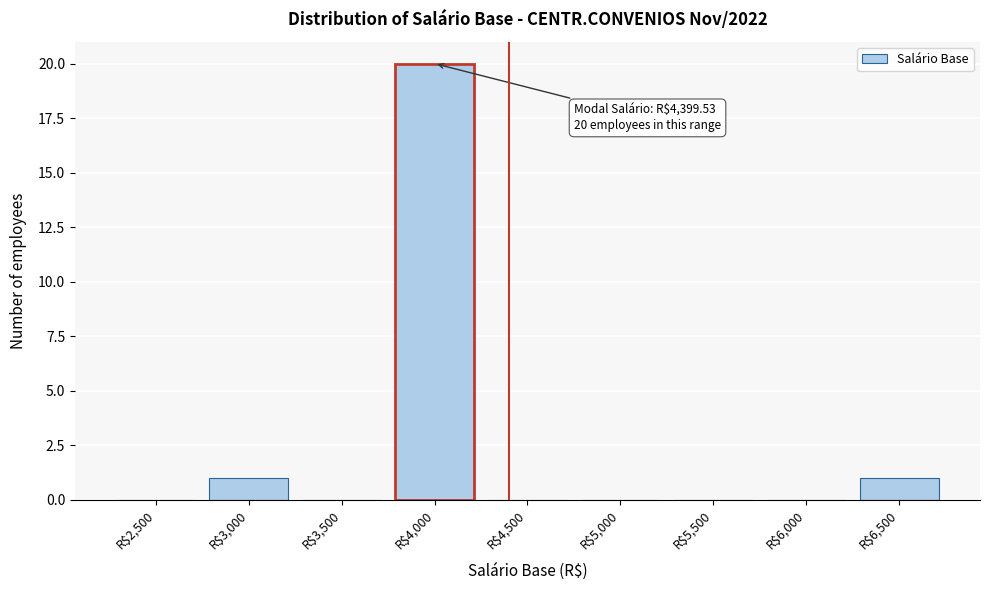

The chart shows a value of 0 at R$3,500. True or false?

True